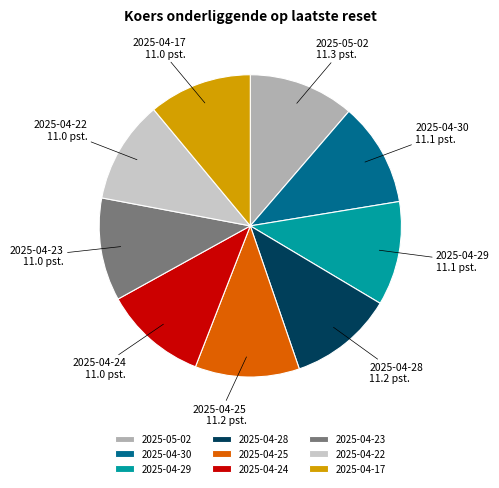

What is the ratio of the value at 2025-04-28 to the value at 2025-04-29?

1.0